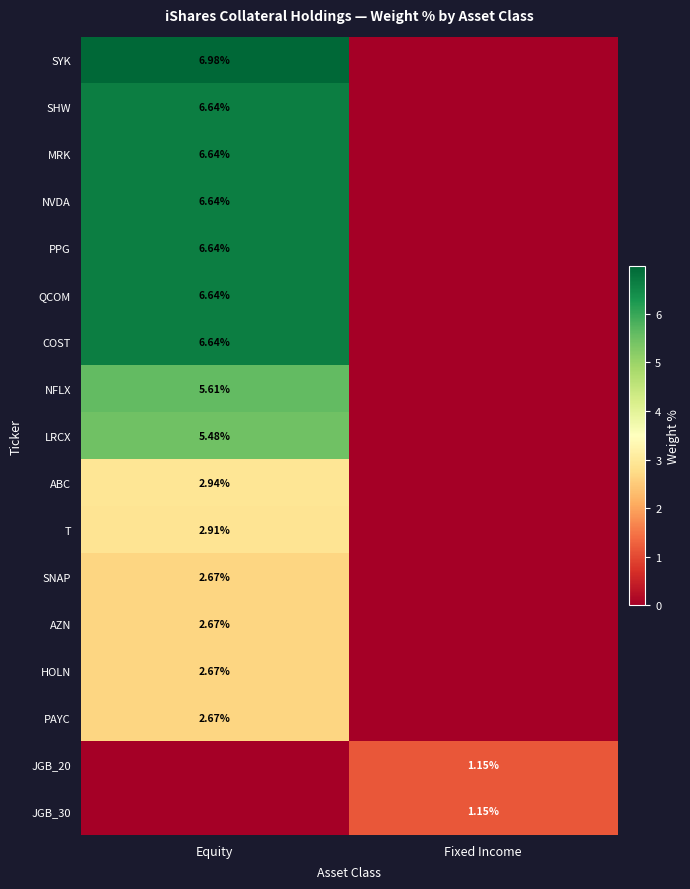

How many categories are shown in the chart?

2